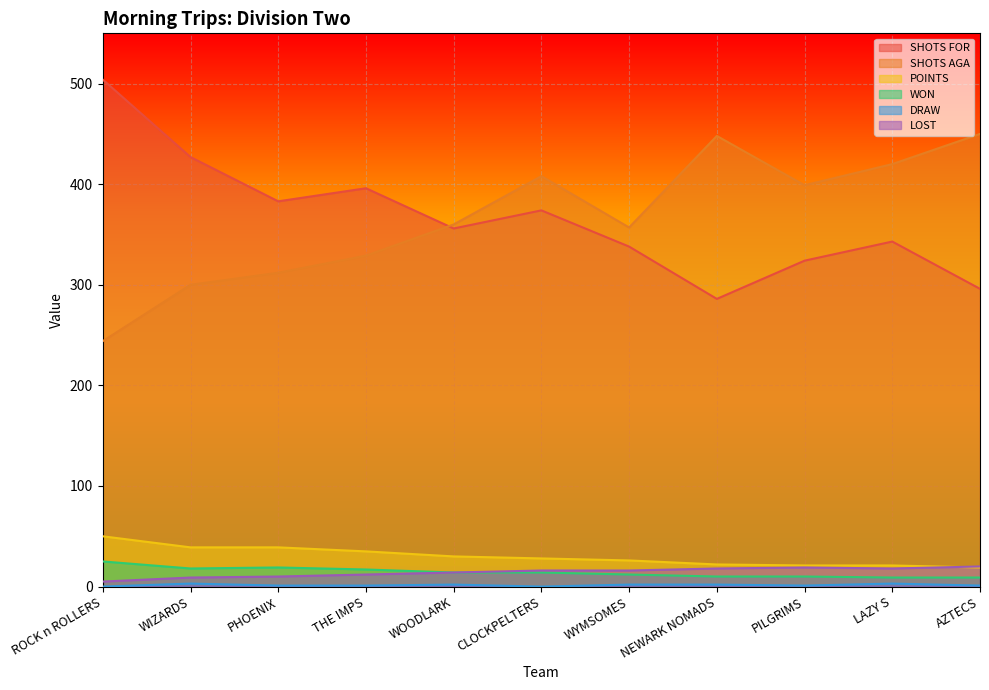

What is the sum of all DRAW values?

16